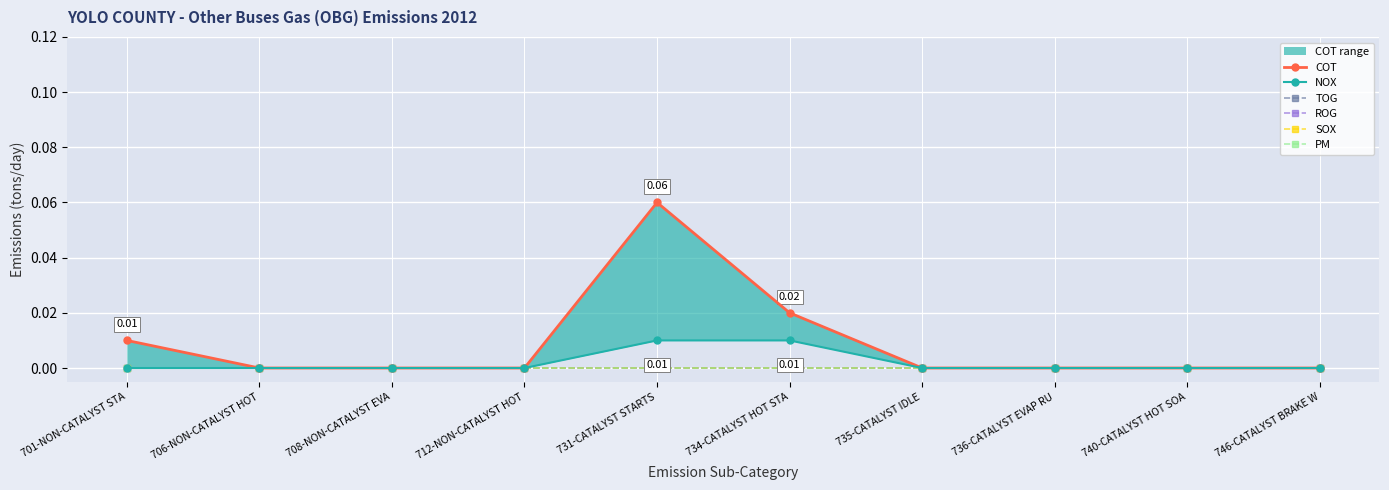

Rank the series by their maximum value, from highest to lowest.

COT, NOX, TOG, ROG, SOX, PM